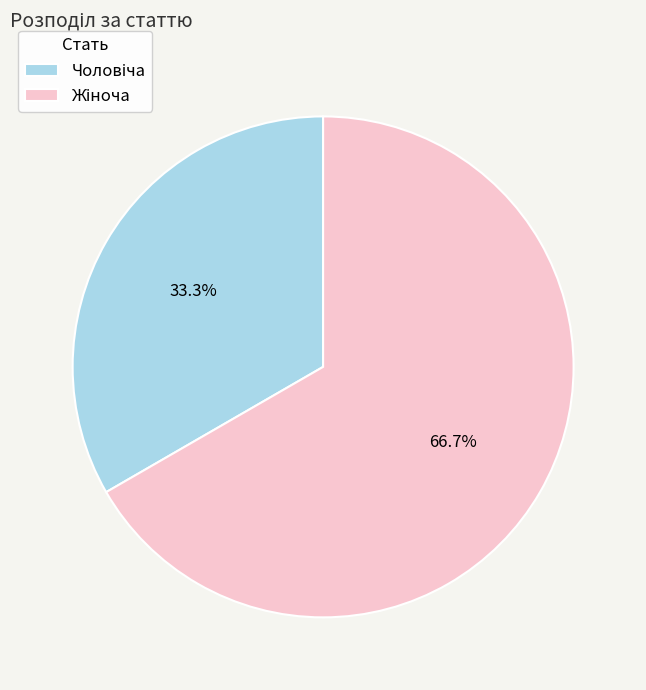

Is there any slice that represents more than half of the pie?

Yes